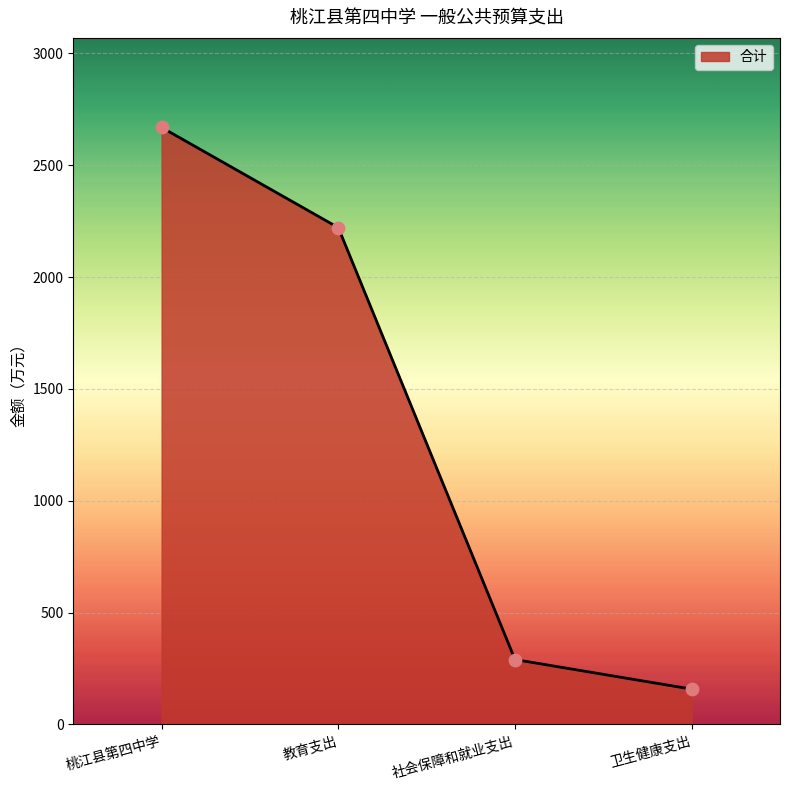

What is the change in value from 教育支出 to 卫生健康支出?

-2063.5